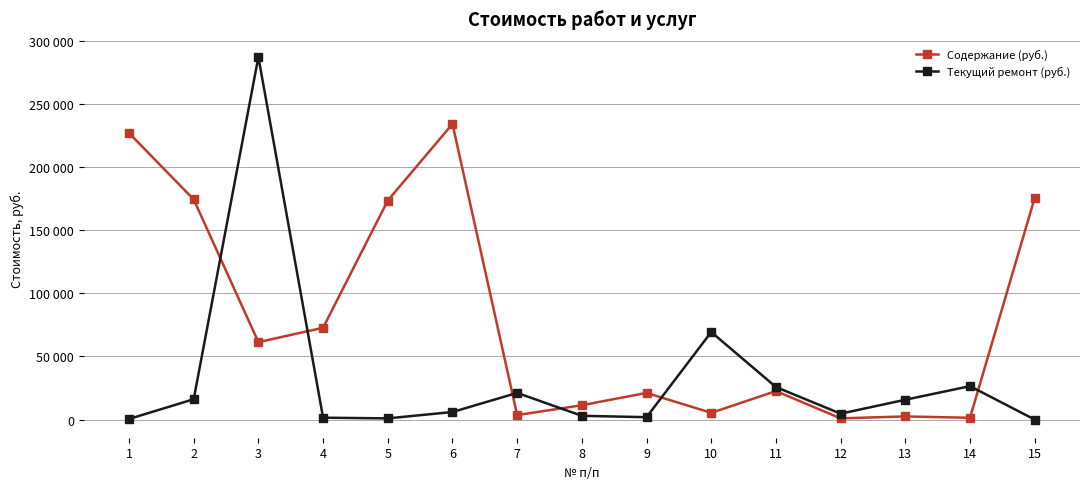

After their last crossing, which series has the higher values: Текущий ремонт (руб.) or Содержание (руб.)?

Содержание (руб.)